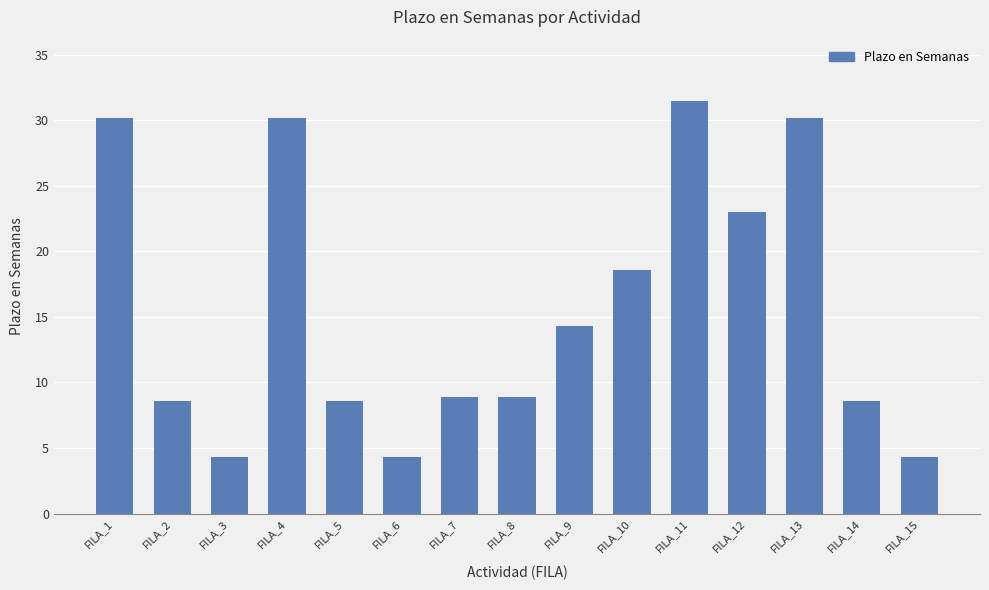

Count the number of values greater than 8.

12